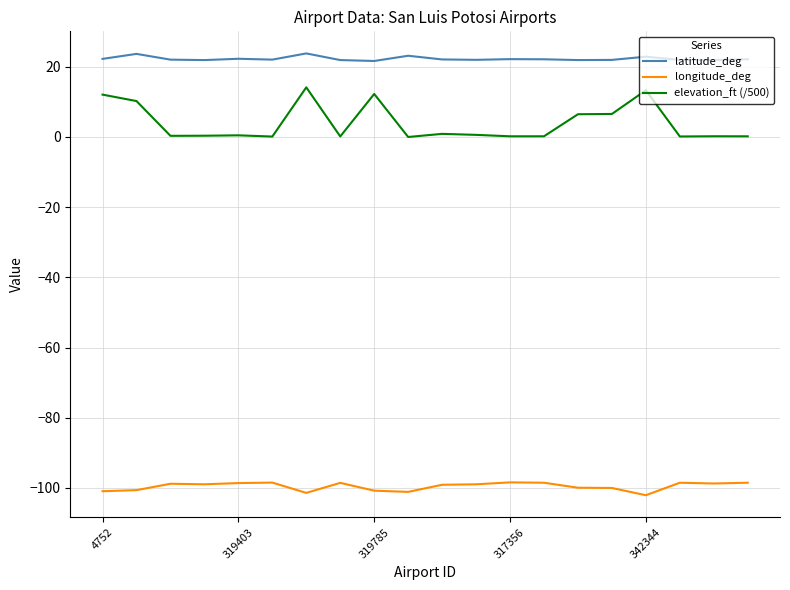

What is the difference between the maximum and minimum values in the elevation_ft (/500) series?

14.1